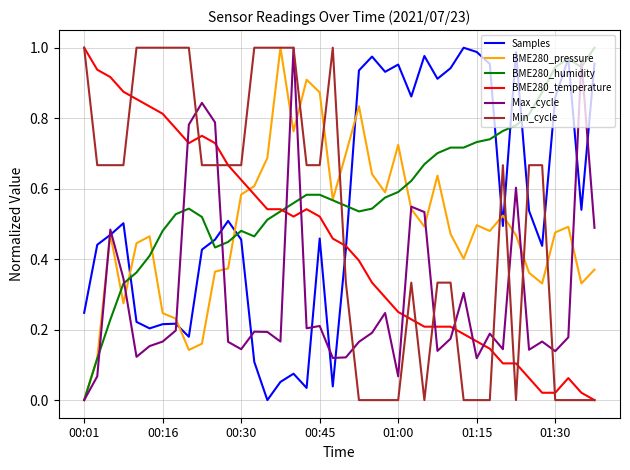

True or false: Samples and BME280_humidity cross at least once.

True